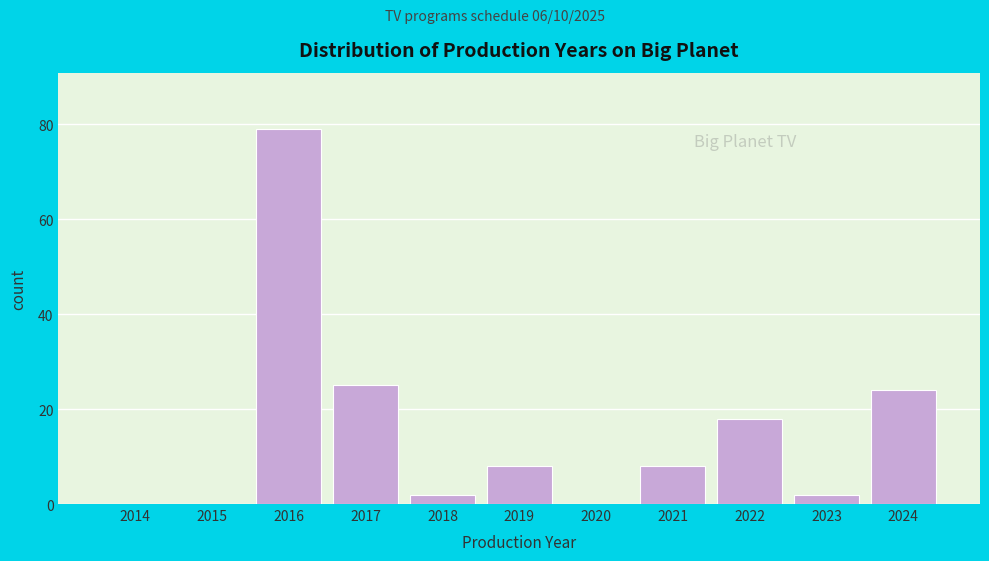

Reading left to right, transcribe all the data shown in this chart.

2014=0	2015=0	2016=79	2017=25	2018=2	2019=8	2020=0	2021=8	2022=18	2023=2	2024=24